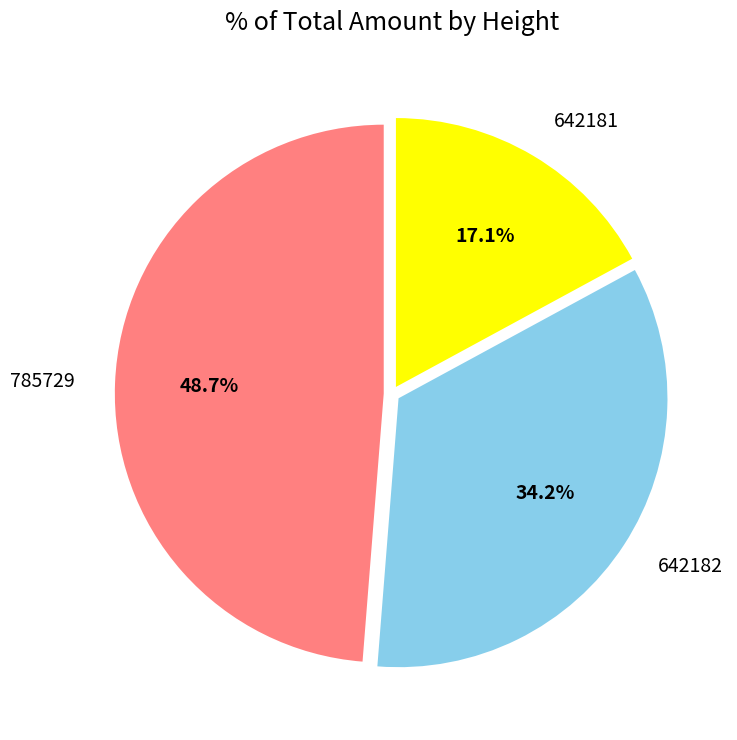

Is the sum of 642181 and 642182 greater than half?

Yes